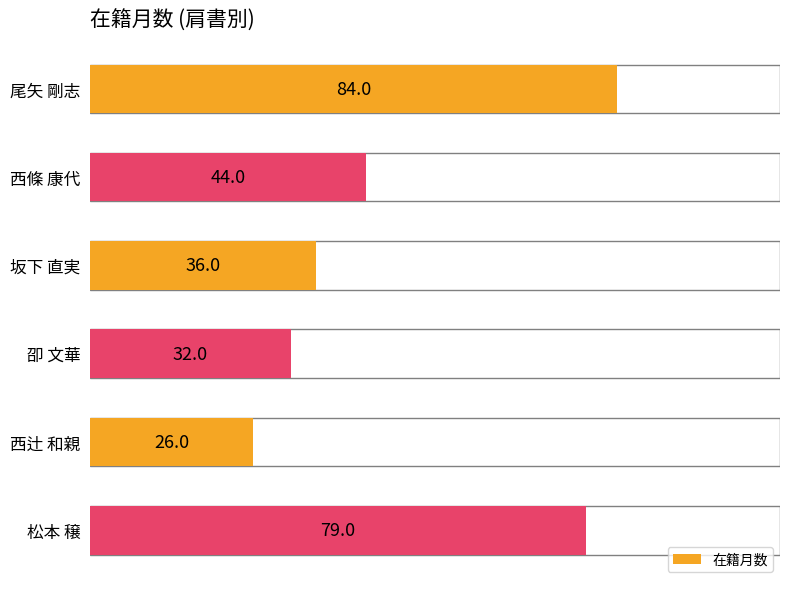

What is the sum of all values?

301